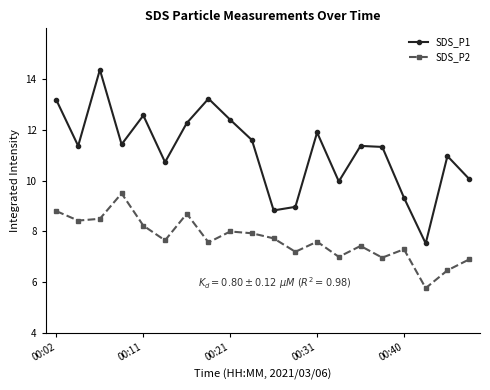

How many interior local valleys does the SDS_P1 series have?

6